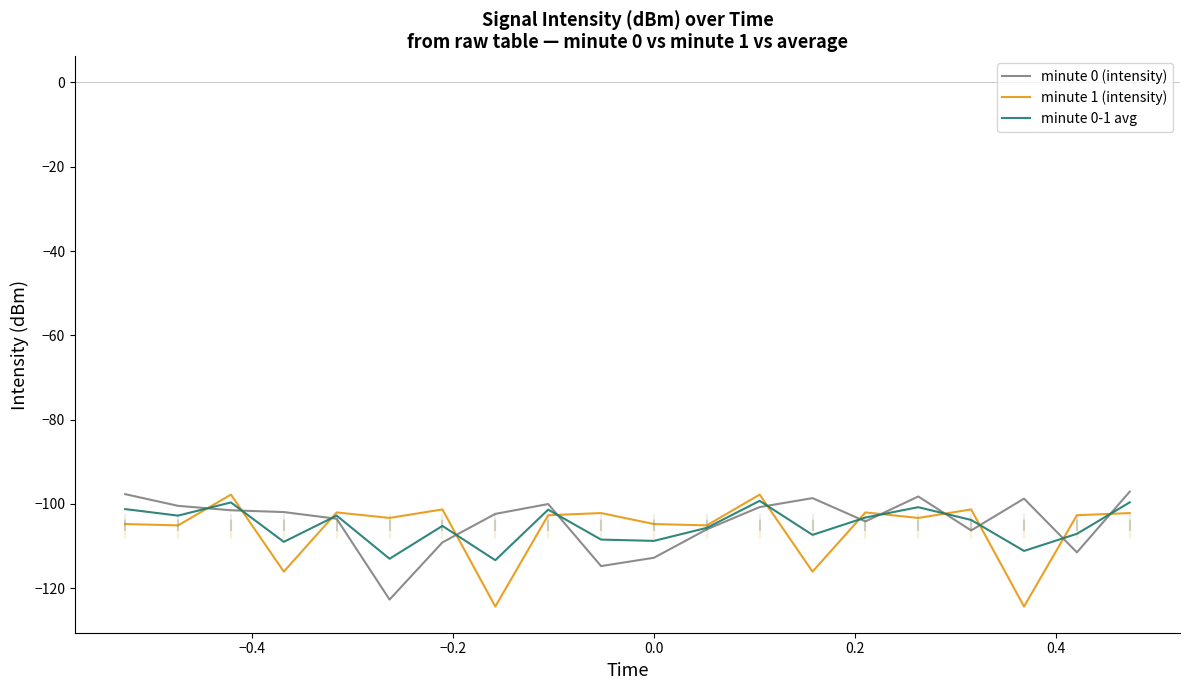

True or false: minute 1 (intensity) has more than 2 interior local peaks.

True